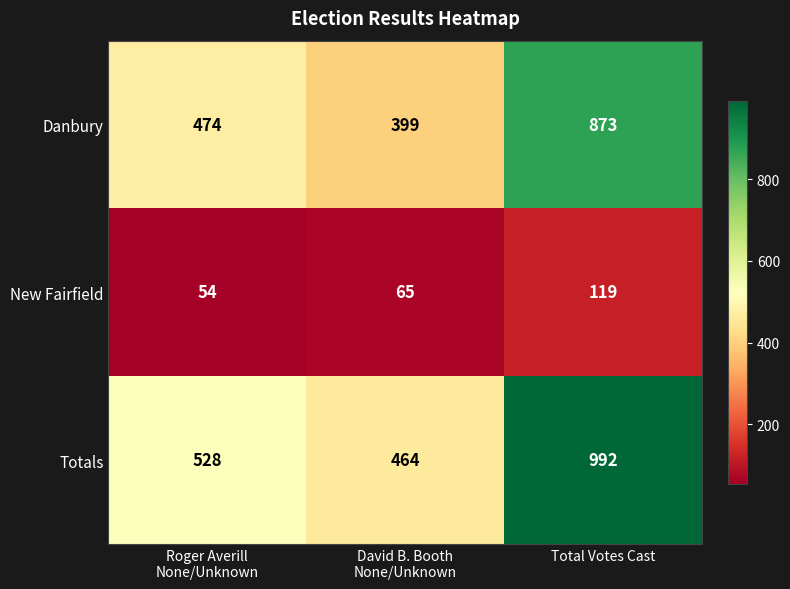

What is the minimum value shown in the chart?

54